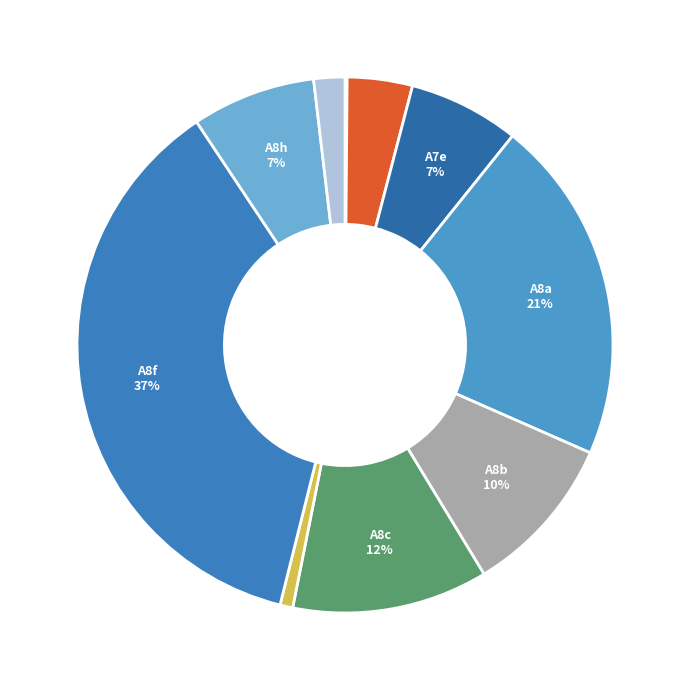

Rank the categories by value from highest to lowest.

A8f, A8a, A8c, A8b, A8h, A7e, A7d, A10, A8e, A6a